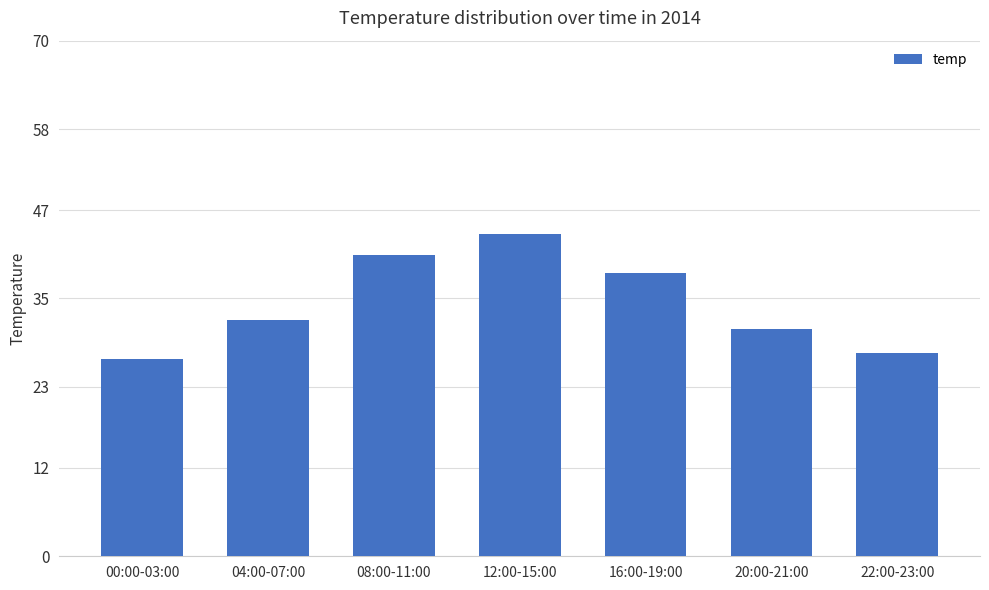

What is the greatest value displayed?

43.8